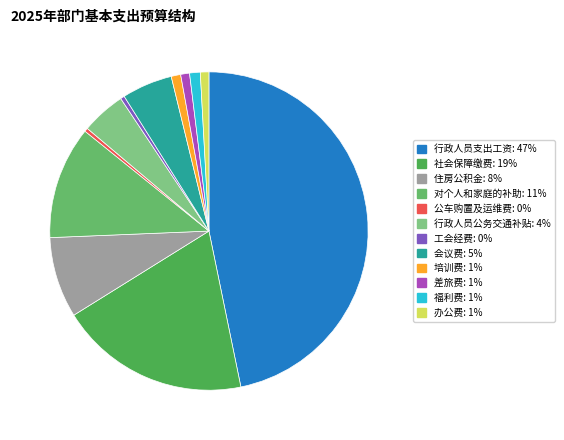

What percentage is the 会议费 slice, to the nearest percent?

5%